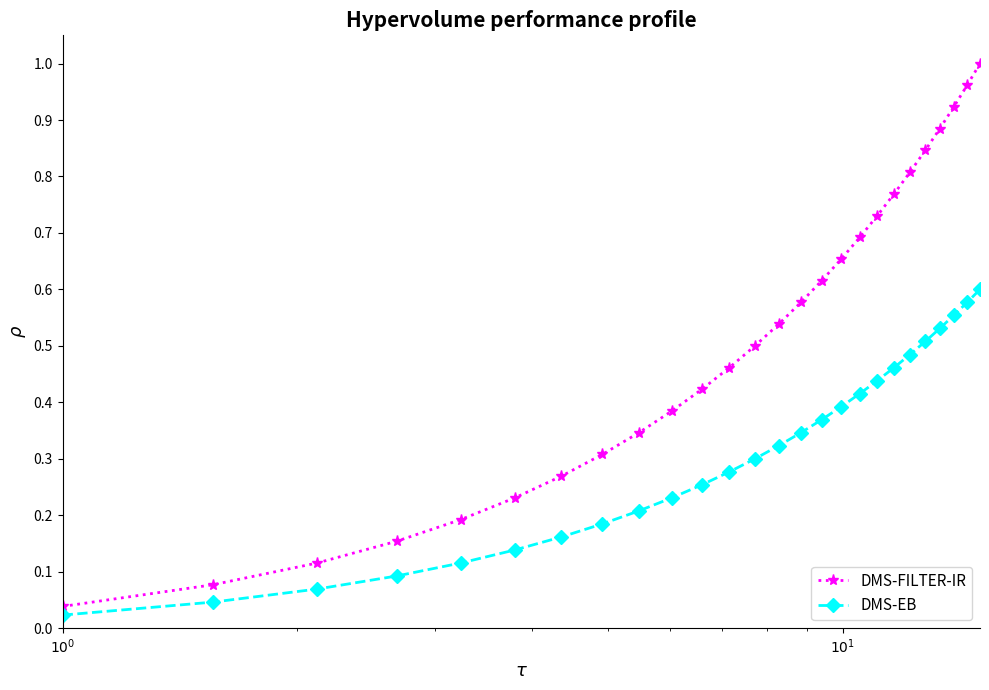

At how many categories does at least one series exceed 0?

26